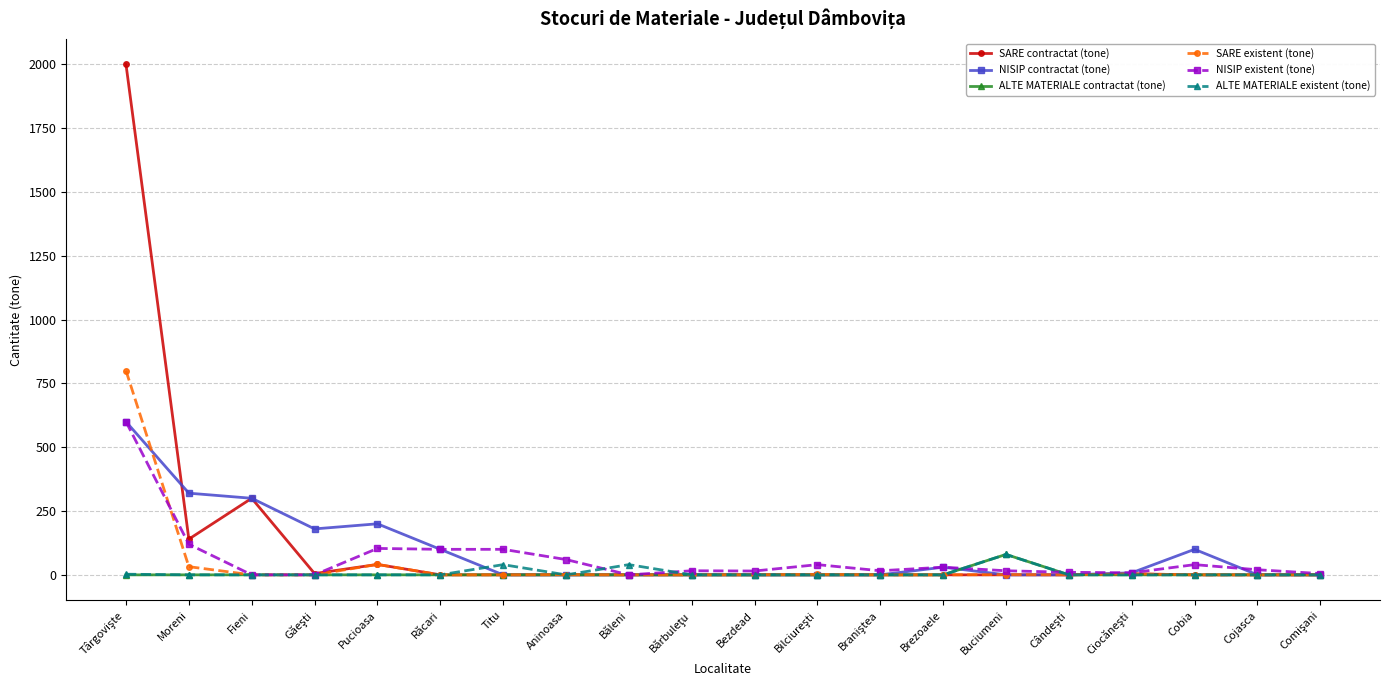

True or false: ALTE MATERIALE existent (tone) has more than 0 interior local peaks.

True